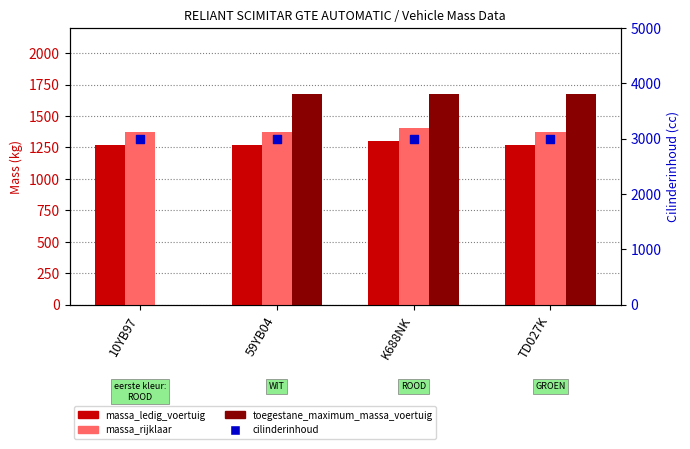

At which category is the sum across all series the highest?

K688NK